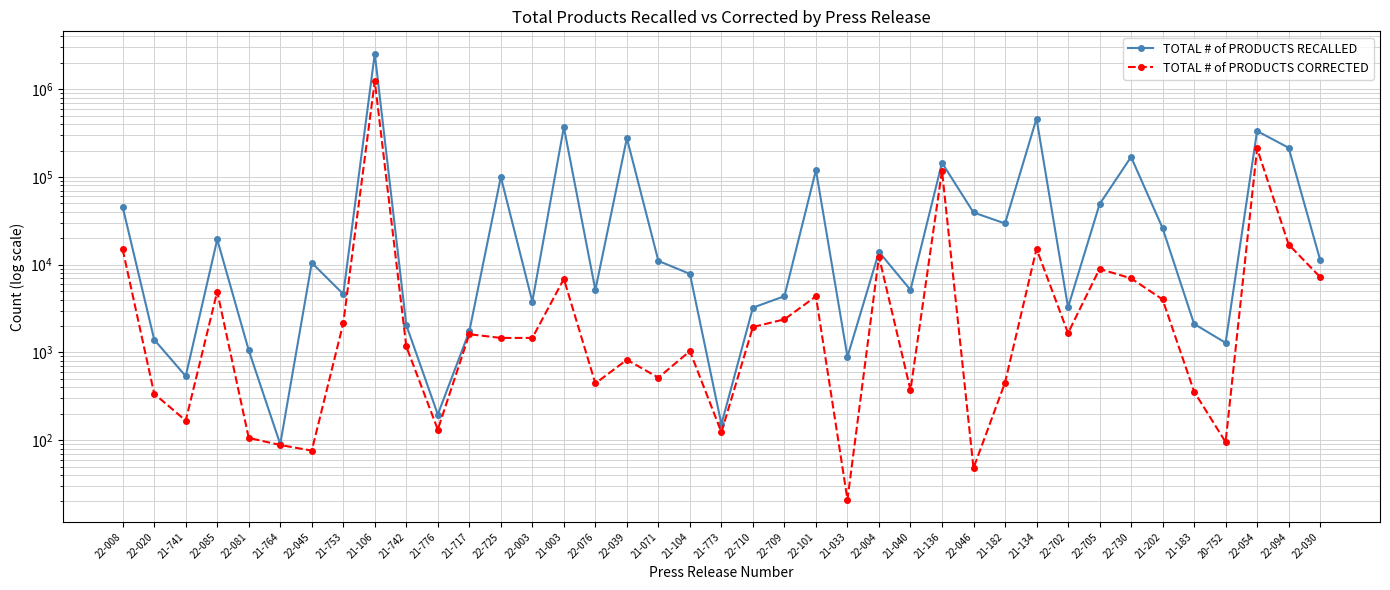

True or false: TOTAL # of PRODUCTS CORRECTED and TOTAL # of PRODUCTS RECALLED cross at least once.

False